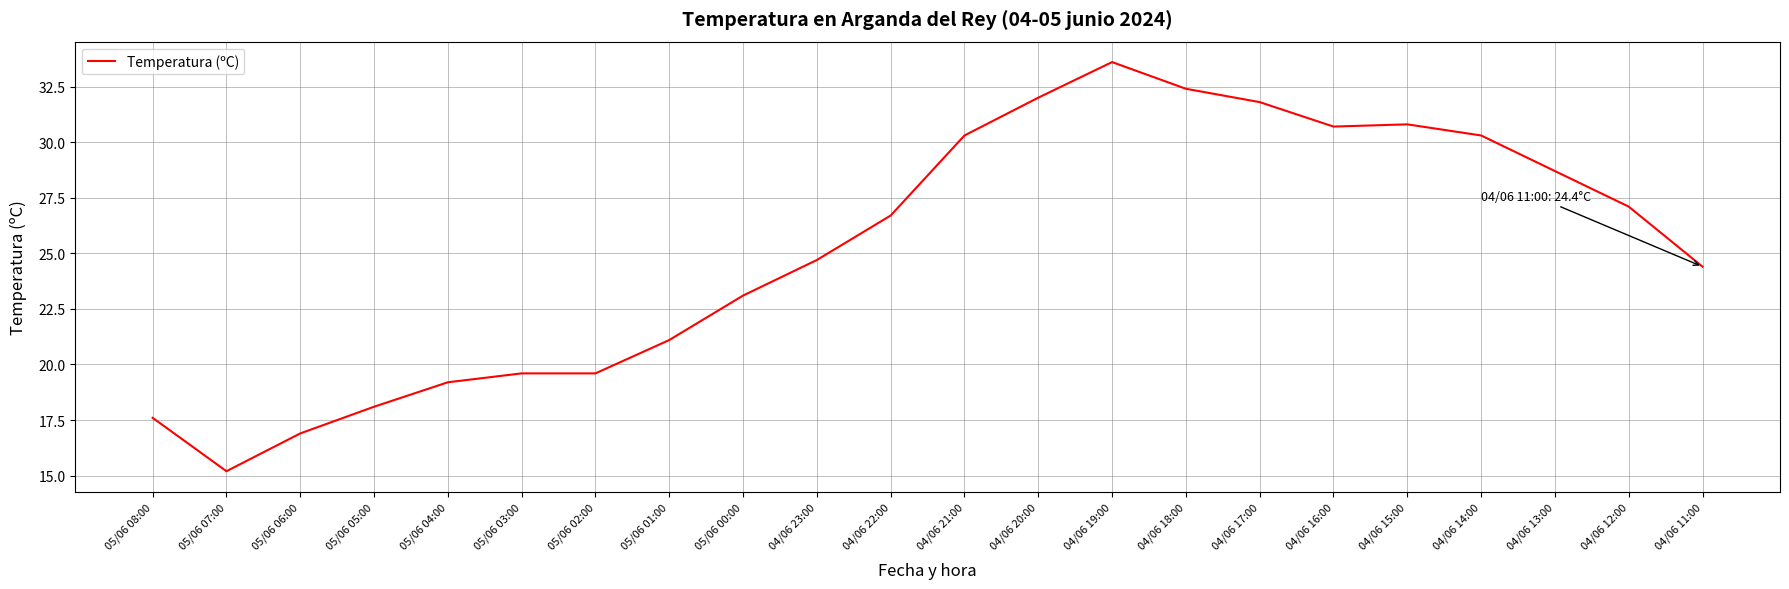

What is the average value?

25.2